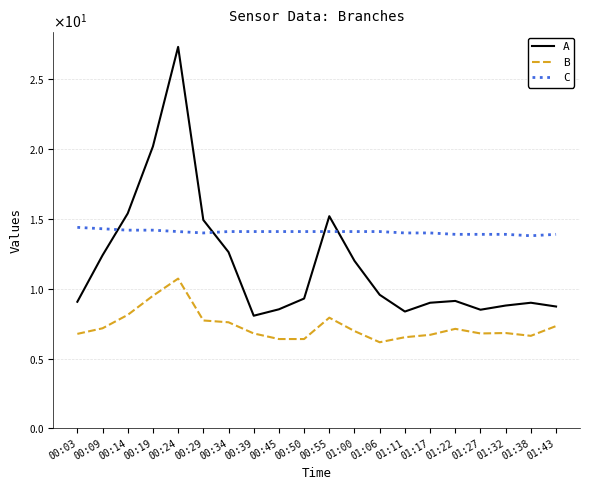

At which category does the chart reach its peak across all series?

00:24